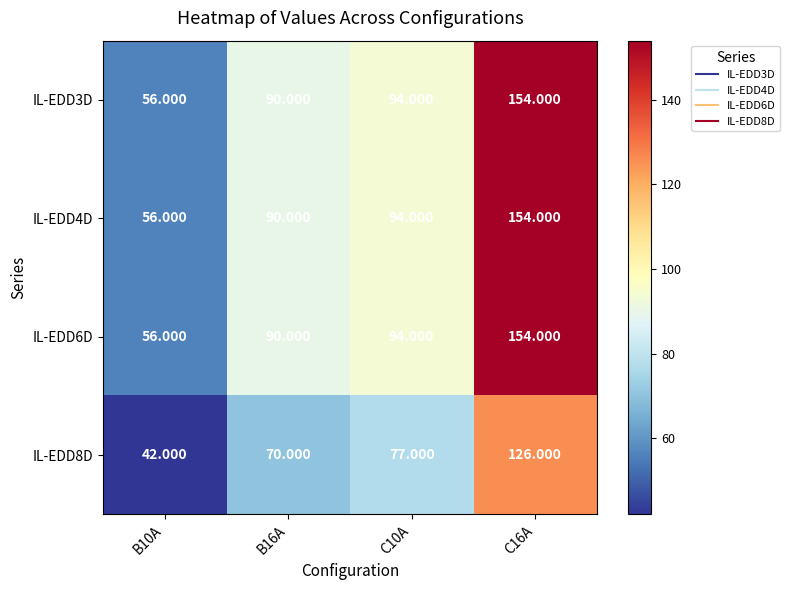

Is the value of IL-EDD3D at C16A greater than the value of IL-EDD4D at B16A?

Yes